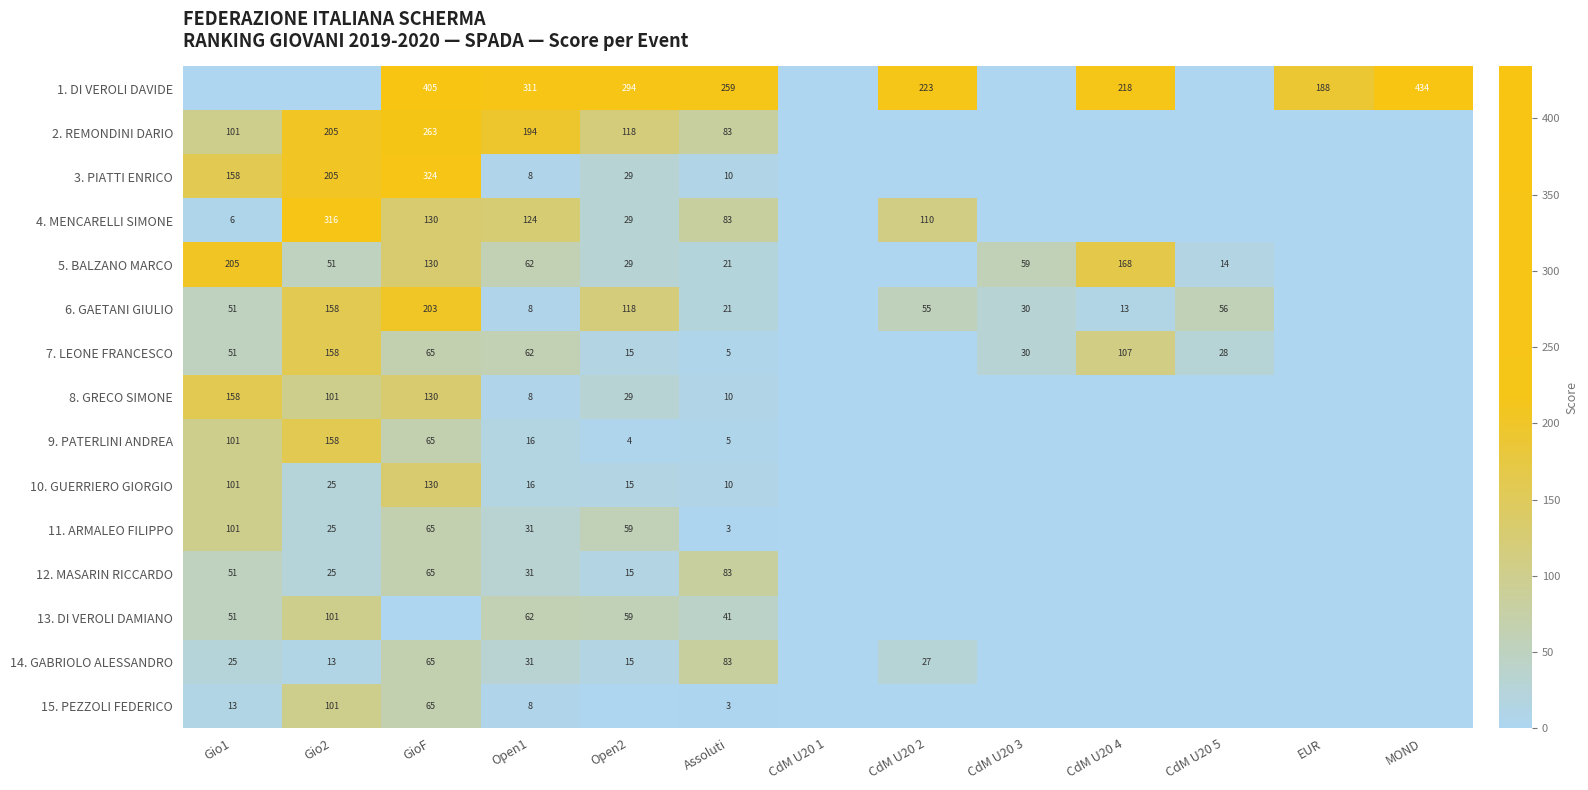

Is the value of 6. GAETANI GIULIO at CdM U20 5 greater than the value of 12. MASARIN RICCARDO at Gio1?

Yes